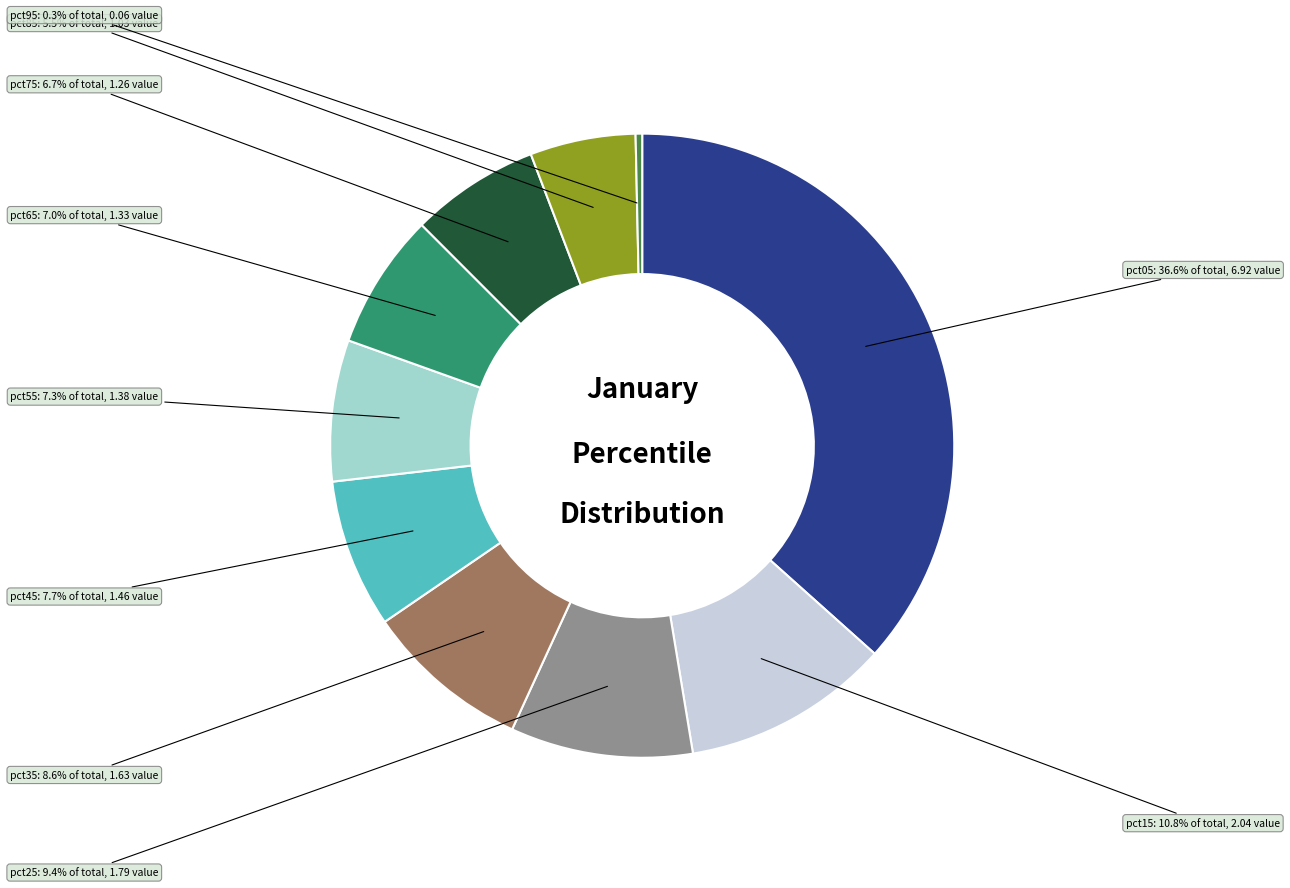

Is there any slice that represents more than half of the pie?

No